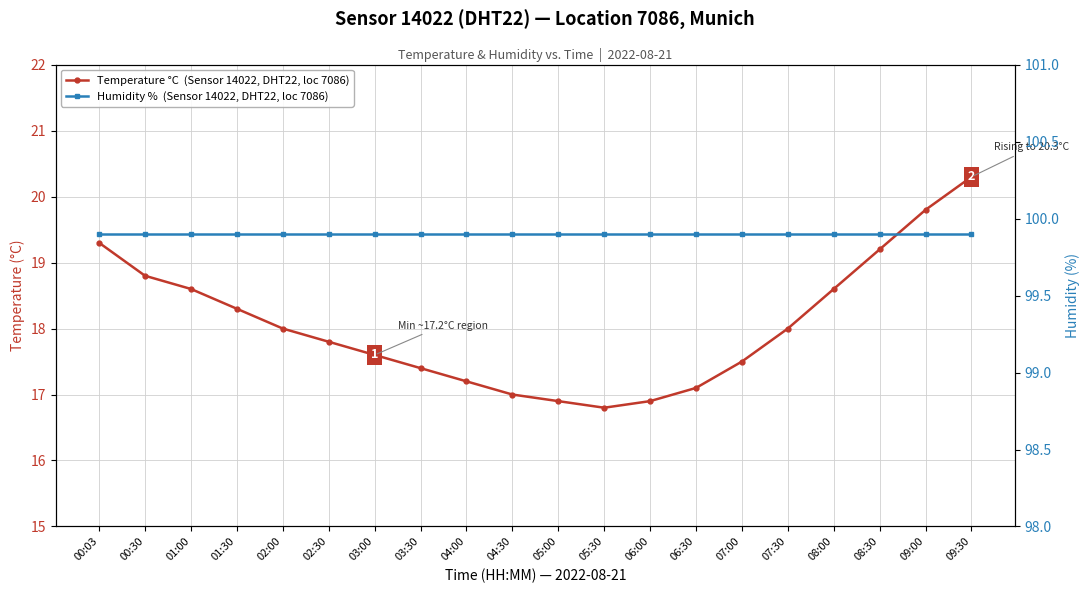

Reading right to left, transcribe all the data shown in this chart.

Temperature °C  (Sensor 14022, DHT22, loc 7086): 20.3	19.8	19.2	18.6	18.0	17.5	17.1	16.9	16.8	16.9	17.0	17.2	17.4	17.6	17.8	18.0	18.3	18.6	18.8	19.3
Humidity %  (Sensor 14022, DHT22, loc 7086): 99.9	99.9	99.9	99.9	99.9	99.9	99.9	99.9	99.9	99.9	99.9	99.9	99.9	99.9	99.9	99.9	99.9	99.9	99.9	99.9